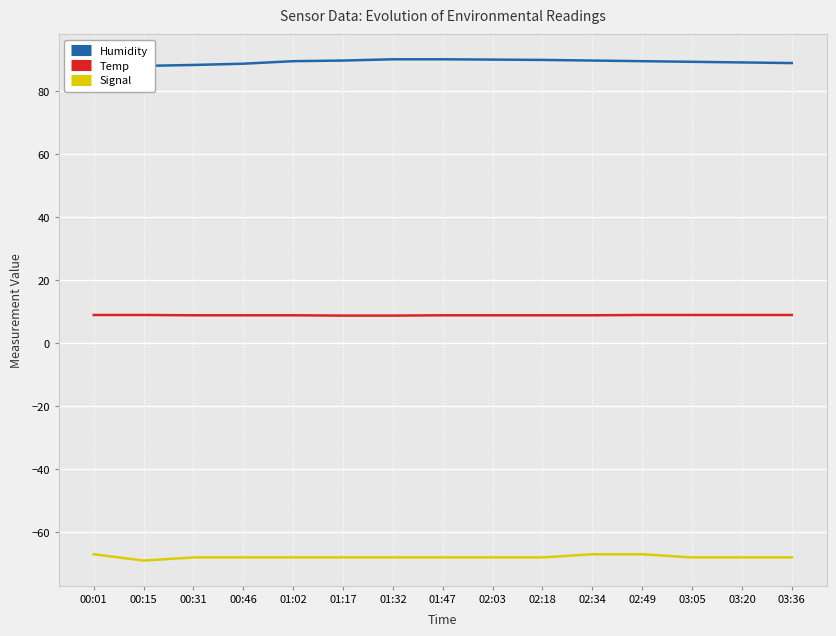

What is the approximate value of Temp at 01:02?

8.9